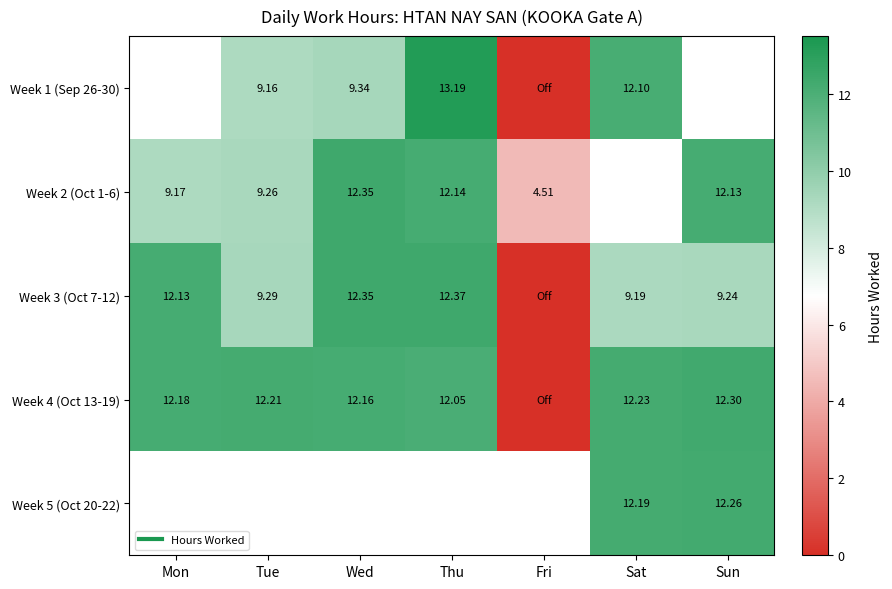

Rank the series at Fri from lowest to highest value.

Week 1 (Sep 26-30), Week 3 (Oct 7-12), Week 4 (Oct 13-19), Week 2 (Oct 1-6), Week 5 (Oct 20-22)